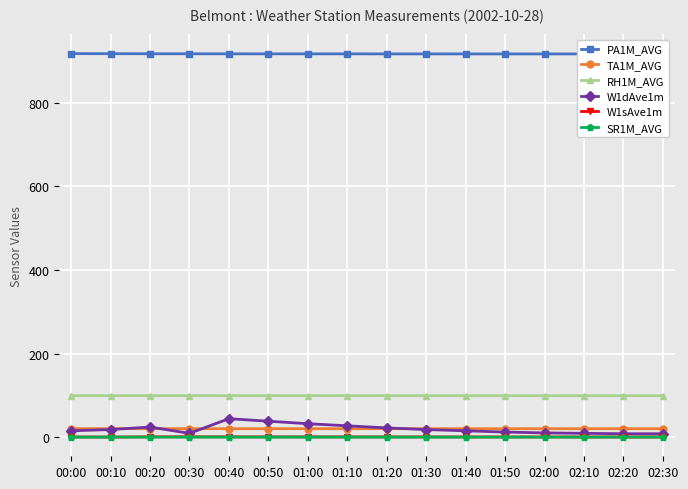

True or false: W1dAve1m has a value of 10.0 at 02:00.

True